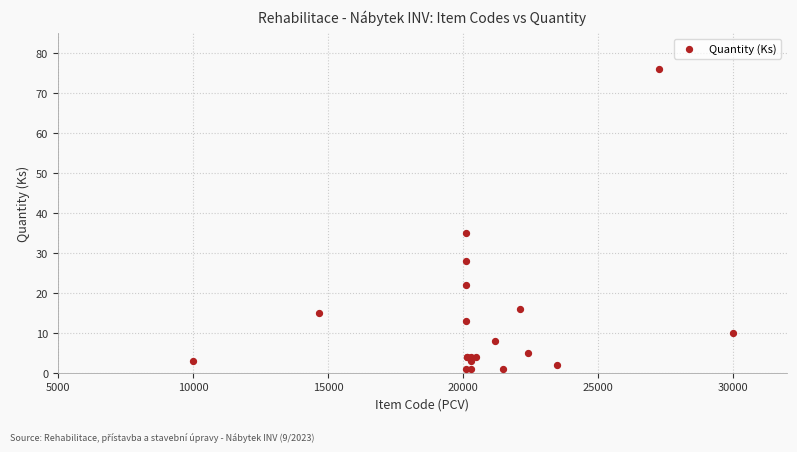

What Y value in the scatter plot is closest to 38?

35